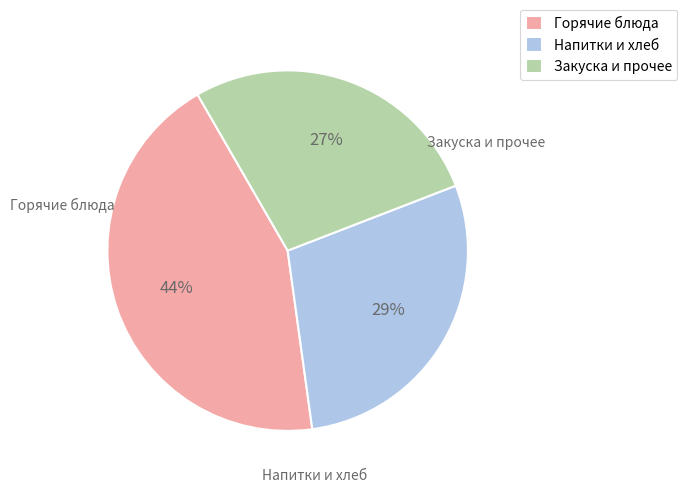

To the nearest percent, what percentage of the pie is Горячие блюда?

44%